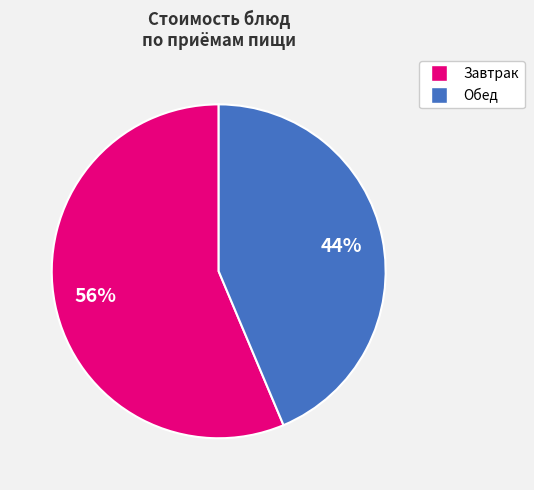

Approximately how many times larger is the value at Обед compared to Завтрак?

0.8